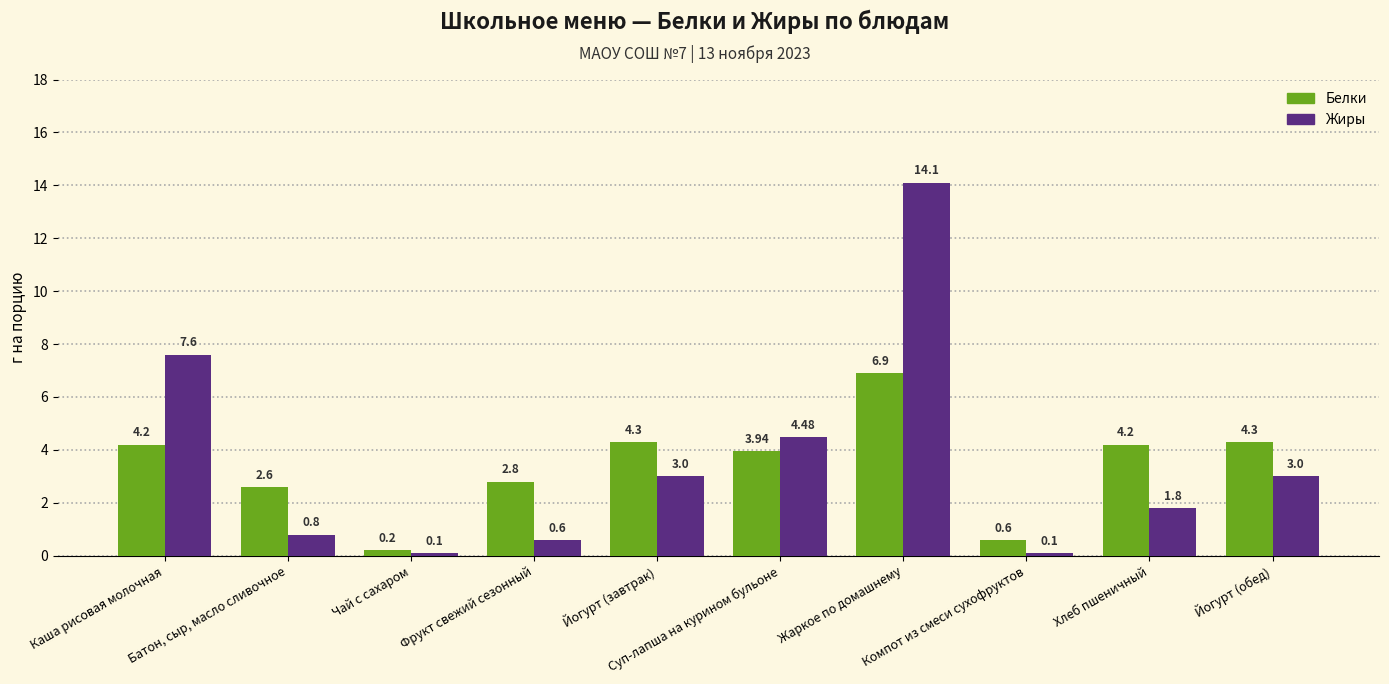

What is the minimum value shown in the chart?

0.1